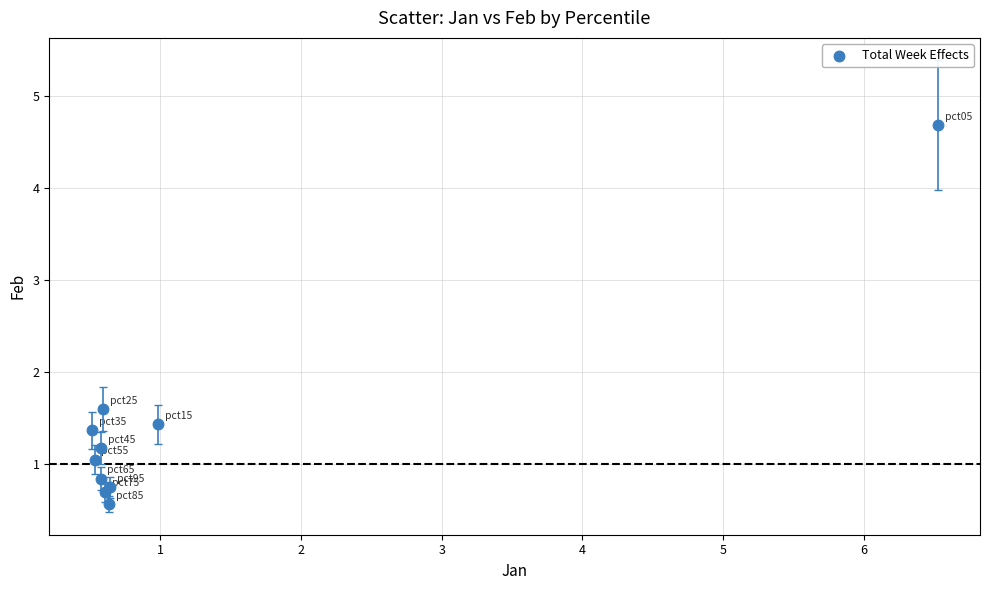

What Y value in the scatter plot is closest to 2?

1.6